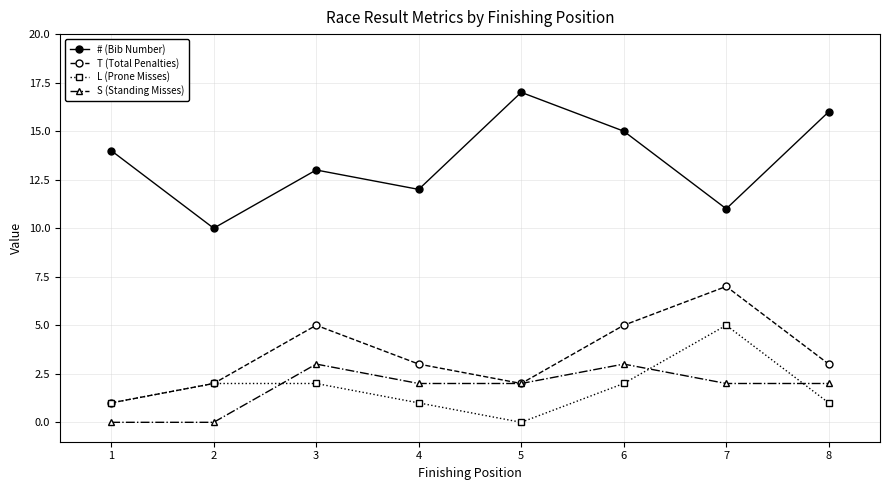

Is the value of L (Prone Misses) at 3 greater than the value of T (Total Penalties) at 6?

No